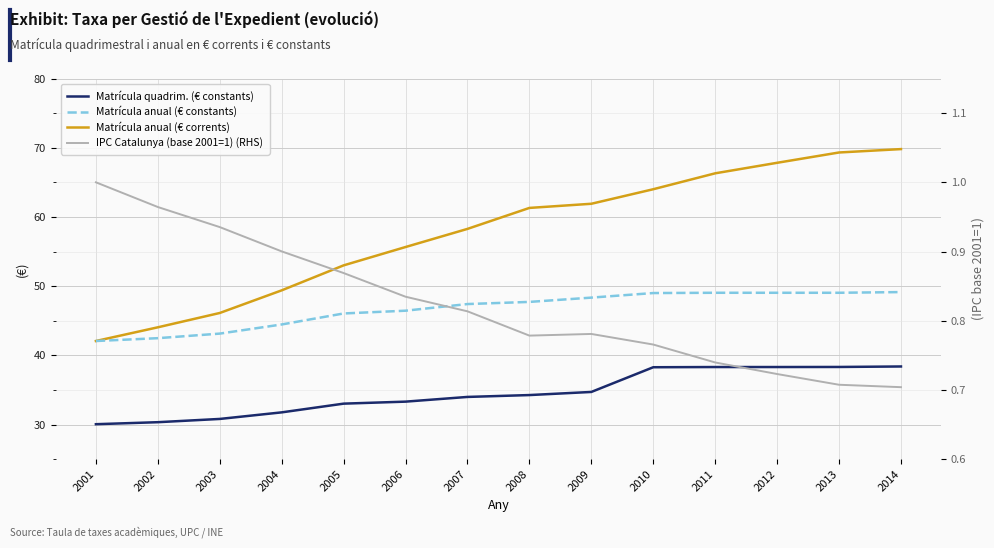

What is the difference between the maximum and minimum values in the Matrícula anual (€ constants) series?

7.1